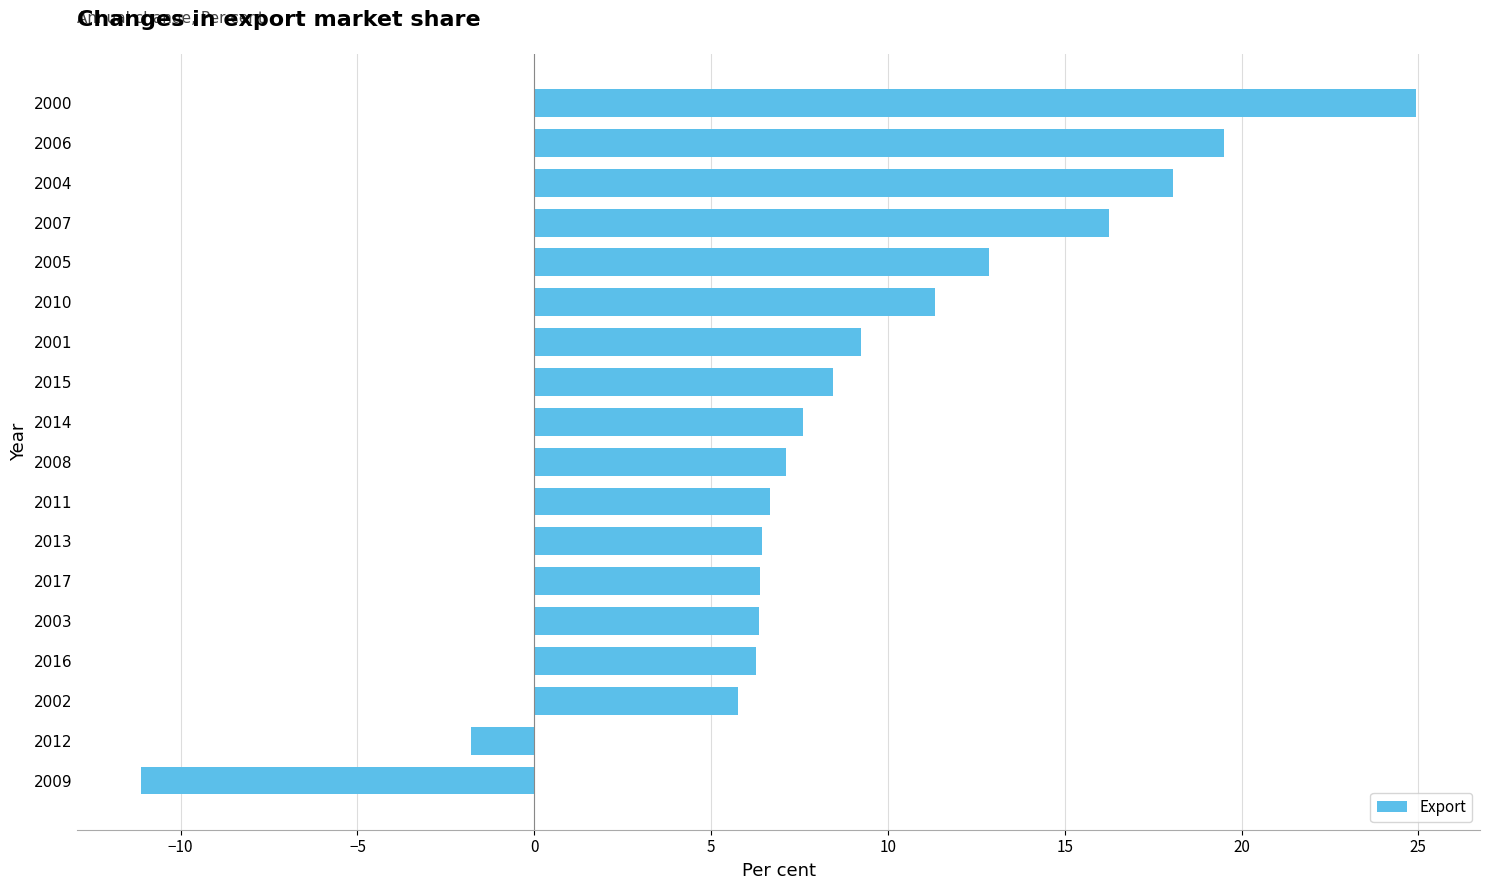

How many bars are there in total?

18